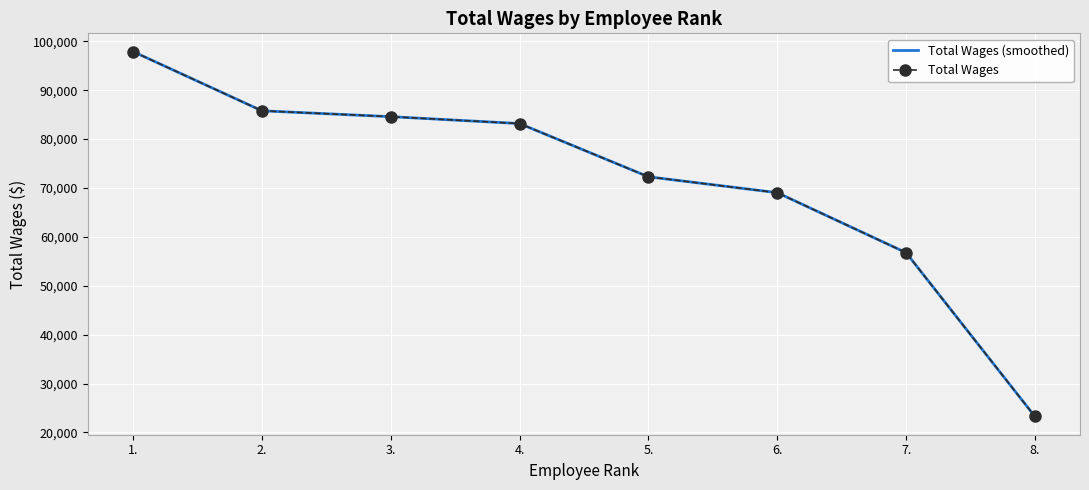

What position from the right is 3.?

6